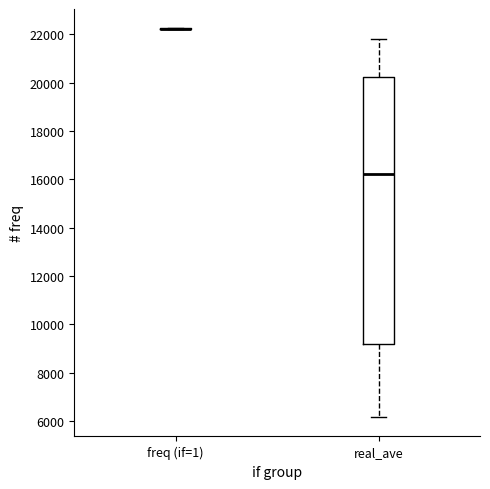

Which box is the tallest, from its lower edge to its upper edge?

real_ave